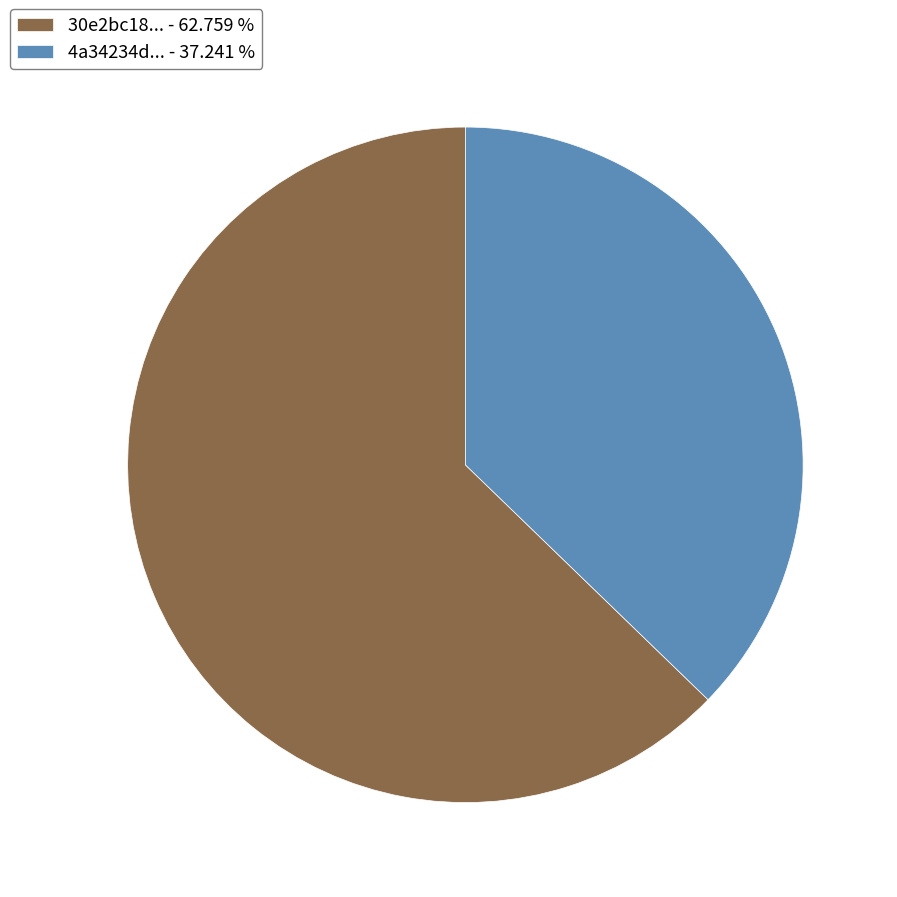

Which slice is the smallest?

4a34234d... - 37.241 %